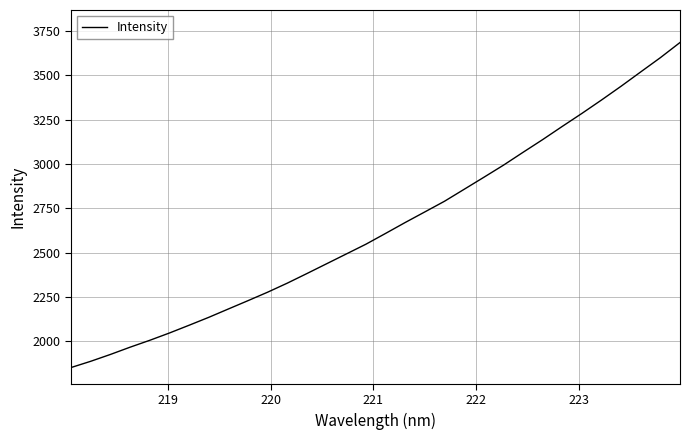

True or false: there are more than 2 points higher than both neighbors.

False